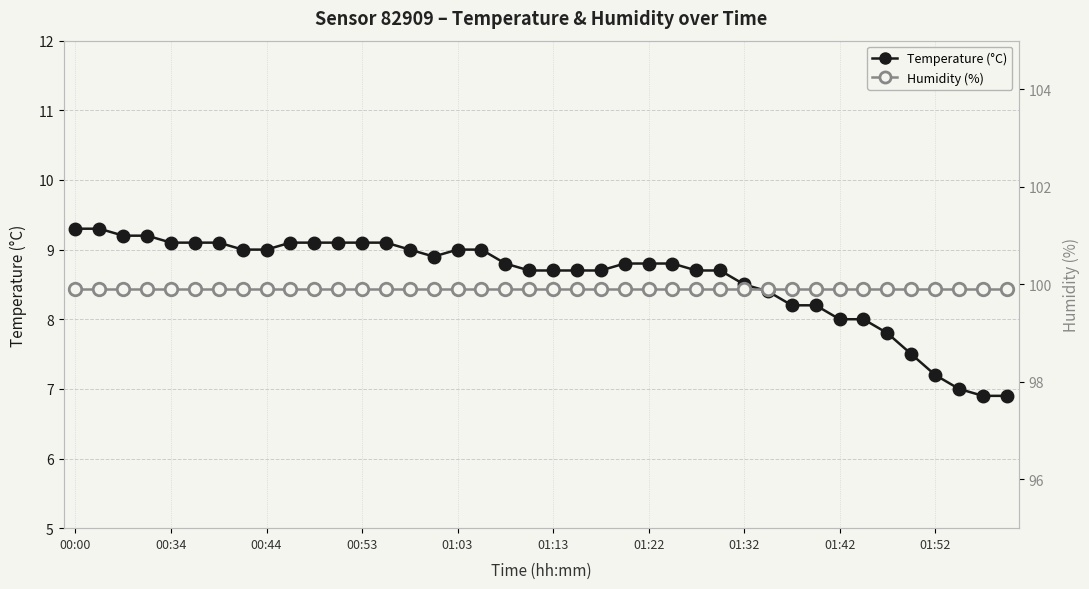

True or false: Temperature (°C) has a value of 5.0 at 34.

False